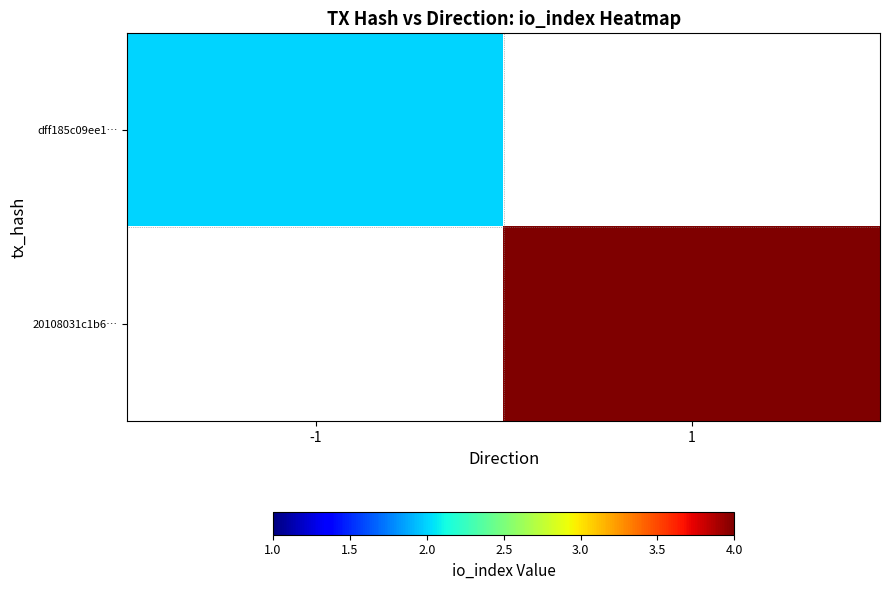

How many values in dff185c09ee1… are above zero?

1